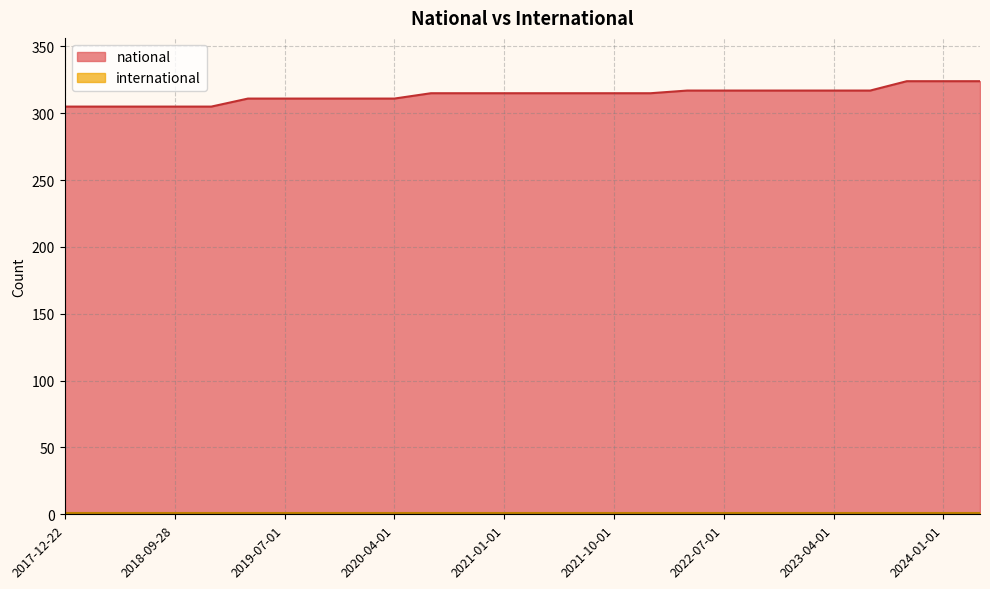

Approximately how many times larger is the value at 2020-04-01 compared to 2018-07-11?

1.0